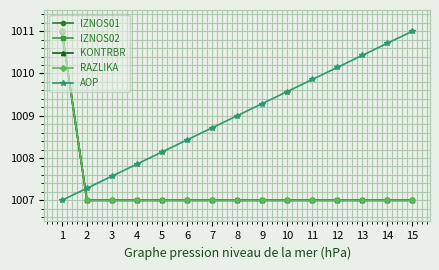

Reading left to right, what are all the values shown in this chart?

IZNOS01: 1011.0	1007.0	1007.0	1007.0	1007.0	1007.0	1007.0	1007.0	1007.0	1007.0	1007.0	1007.0	1007.0	1007.0	1007.0
IZNOS02: 1011.0	1007.0	1007.0	1007.0	1007.0	1007.0	1007.0	1007.0	1007.0	1007.0	1007.0	1007.0	1007.0	1007.0	1007.0
KONTRBR: 1011.0	1007.0	1007.0	1007.0	1007.0	1007.0	1007.0	1007.0	1007.0	1007.0	1007.0	1007.0	1007.0	1007.0	1007.0
RAZLIKA: 1011.0	1007.0	1007.0	1007.0	1007.0	1007.0	1007.0	1007.0	1007.0	1007.0	1007.0	1007.0	1007.0	1007.0	1007.0
AOP: 1007.0	1007.3	1007.6	1007.9	1008.1	1008.4	1008.7	1009.0	1009.3	1009.6	1009.9	1010.1	1010.4	1010.7	1011.0